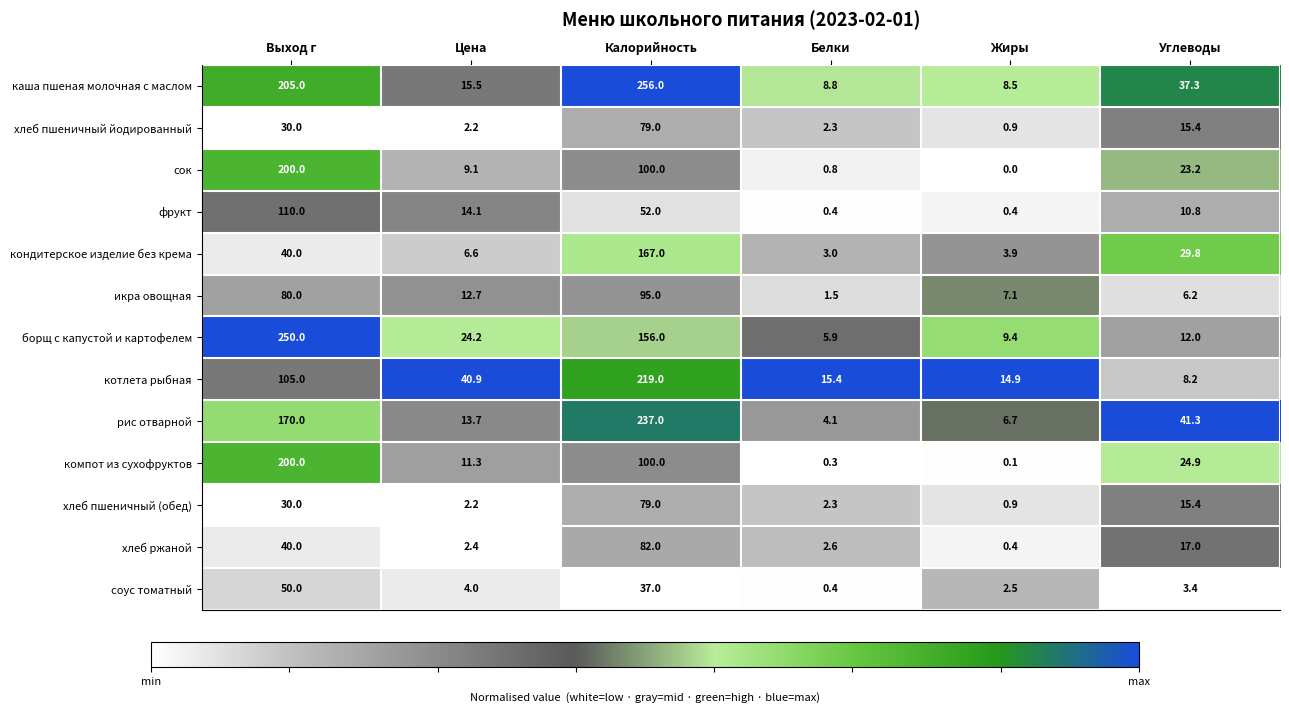

At how many categories does at least one series exceed 0?

6